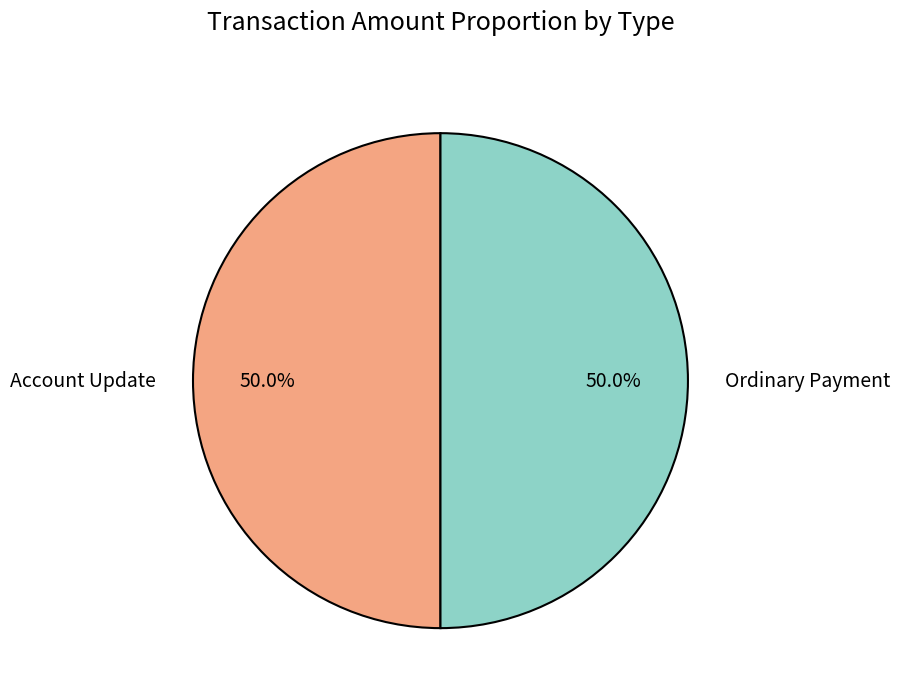

Combined, do Ordinary Payment and Account Update account for over 50%?

Yes